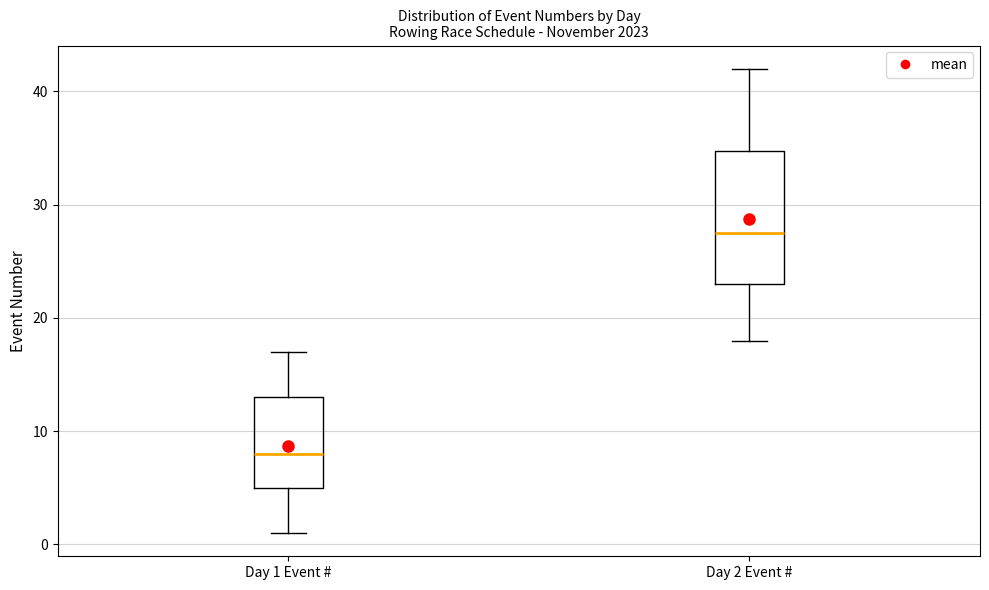

Reading left to right, read every box against the y-axis: the position of its median line, the range the box covers, and the ends of its whiskers. The values are not printed on the chart, so give them approximately, as read against the axis.

Day 1 Event #: median 8, box 5 to 13, whiskers 1 to 17
Day 2 Event #: median 28, box 23 to 35, whiskers 18 to 42